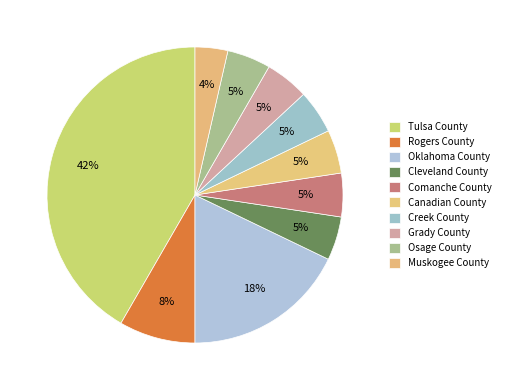

To the nearest percent, what portion does Creek County represent?

5%